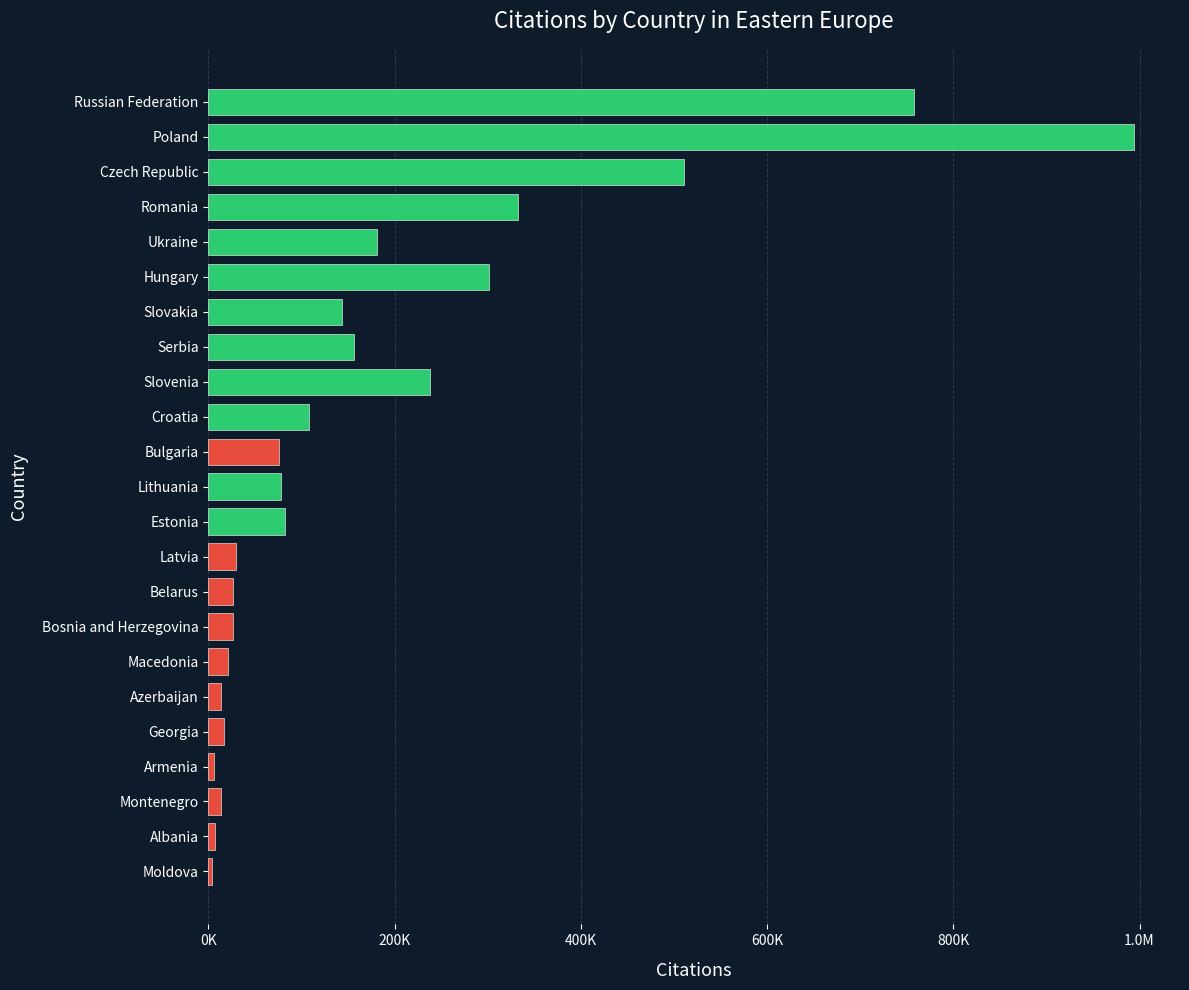

How many data points are less than 77751?

11